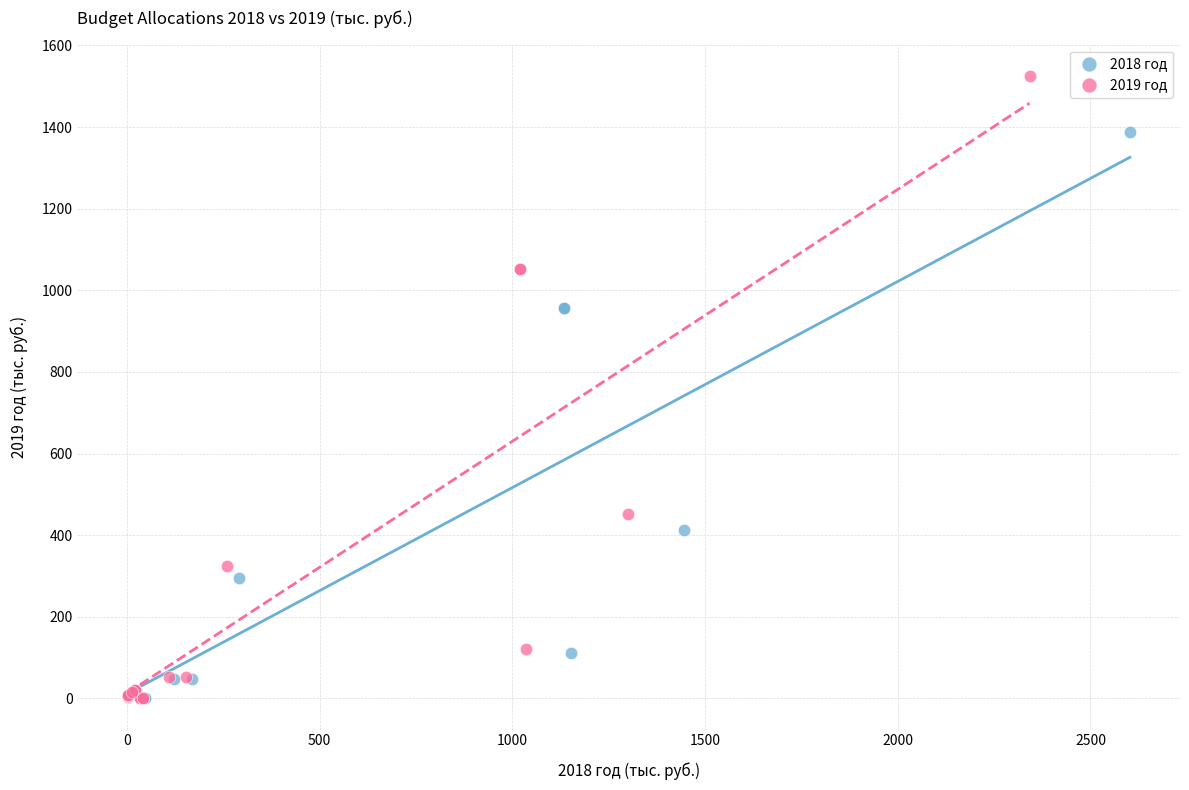

Which series has the largest Y range (max minus min)?

2019 год